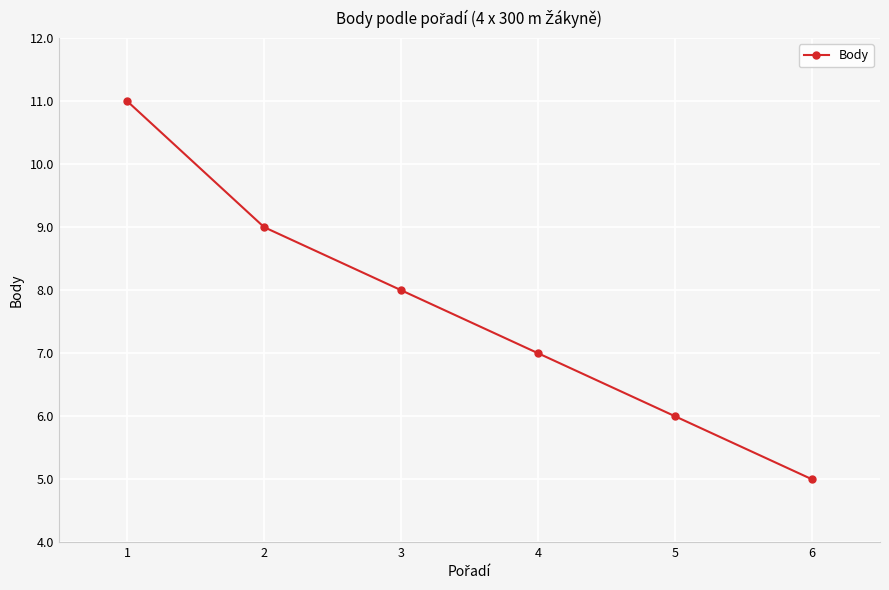

Approximately how many times larger is the value at 6 compared to 3?

0.6